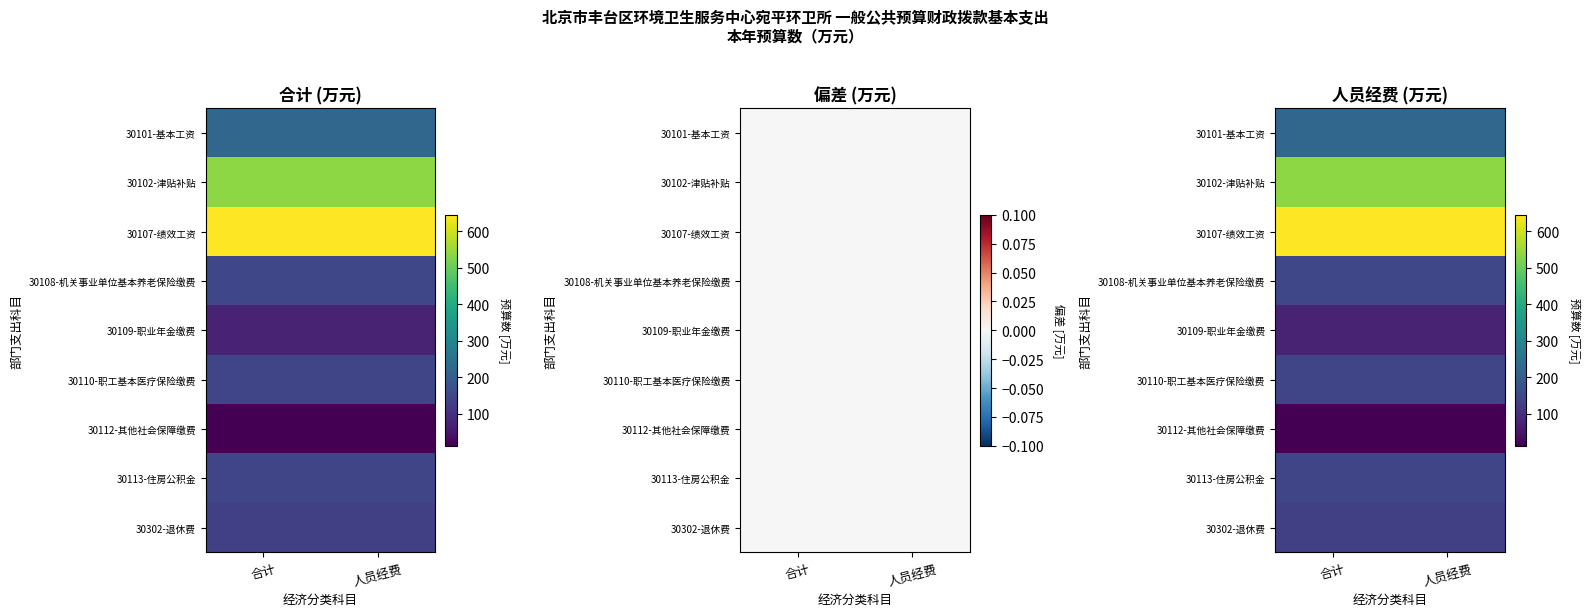

Where is 30112-其他社会保障缴费 nearest to the value 12?

合计